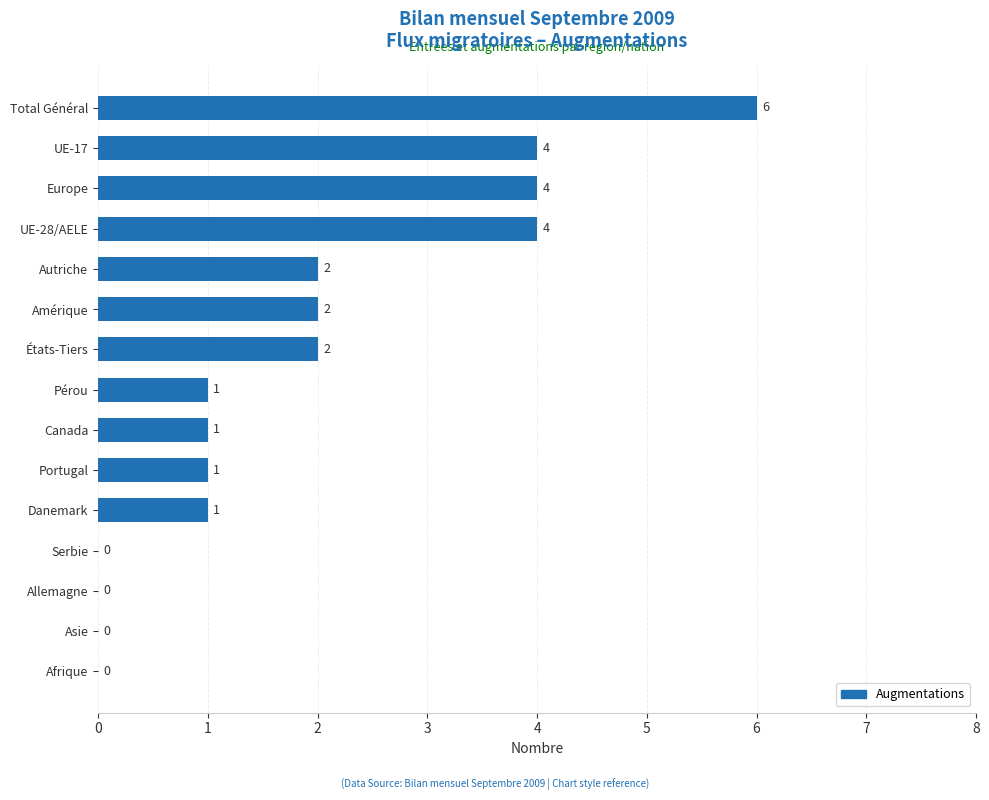

How many positive values are there?

11